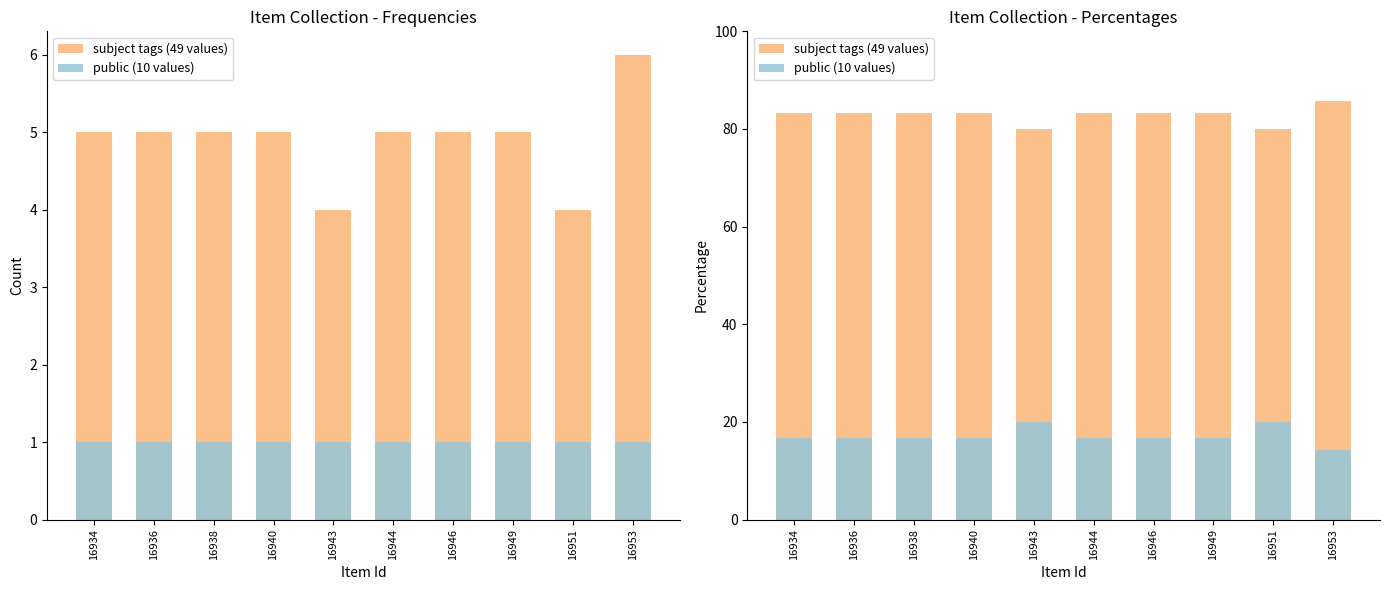

Count the number of data series in this chart.

2